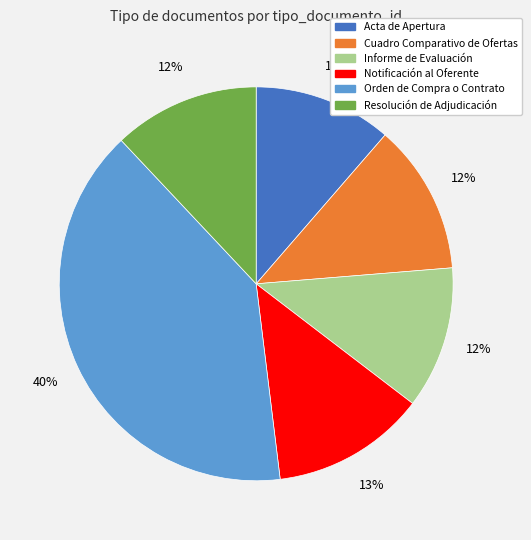

Does Orden de Compra o Contrato account for over 50% of the chart?

No